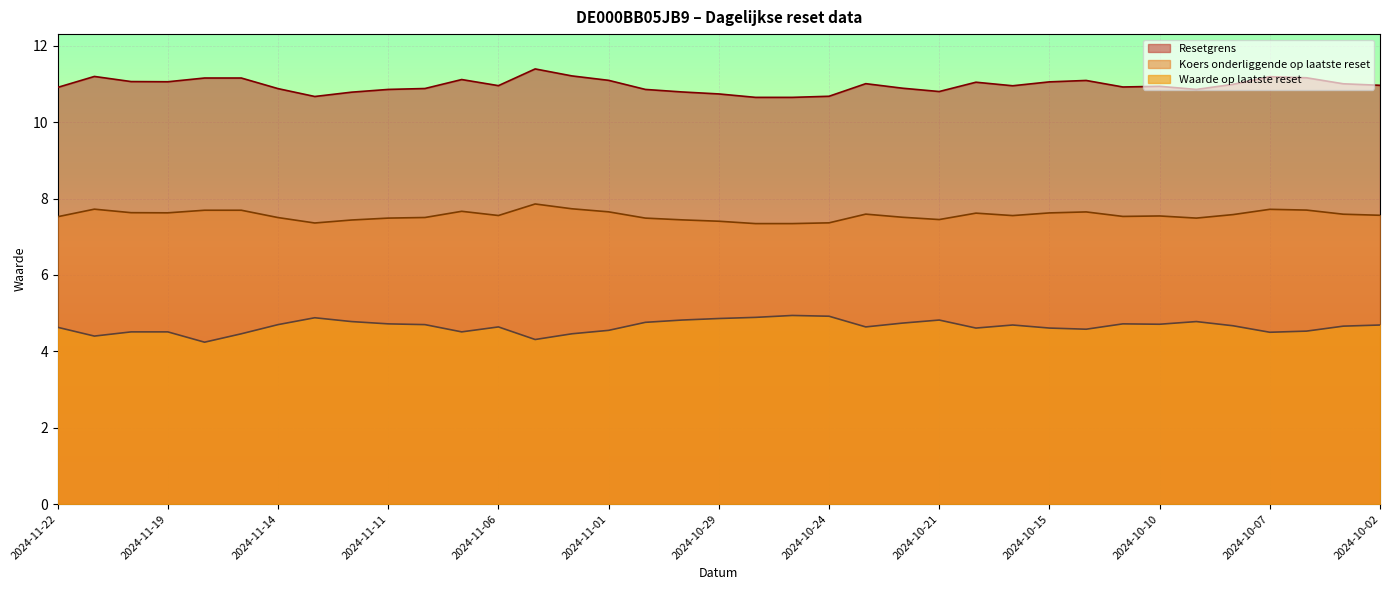

What is the difference between the highest and lowest values at 2024-10-04?

6.6